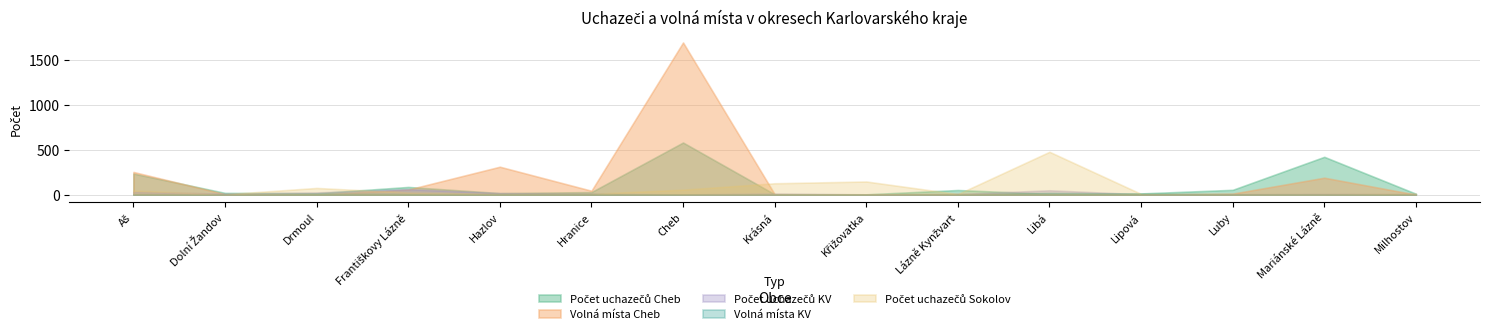

True or false: Počet uchazečů Cheb has more than 0 points higher than both neighbors.

True